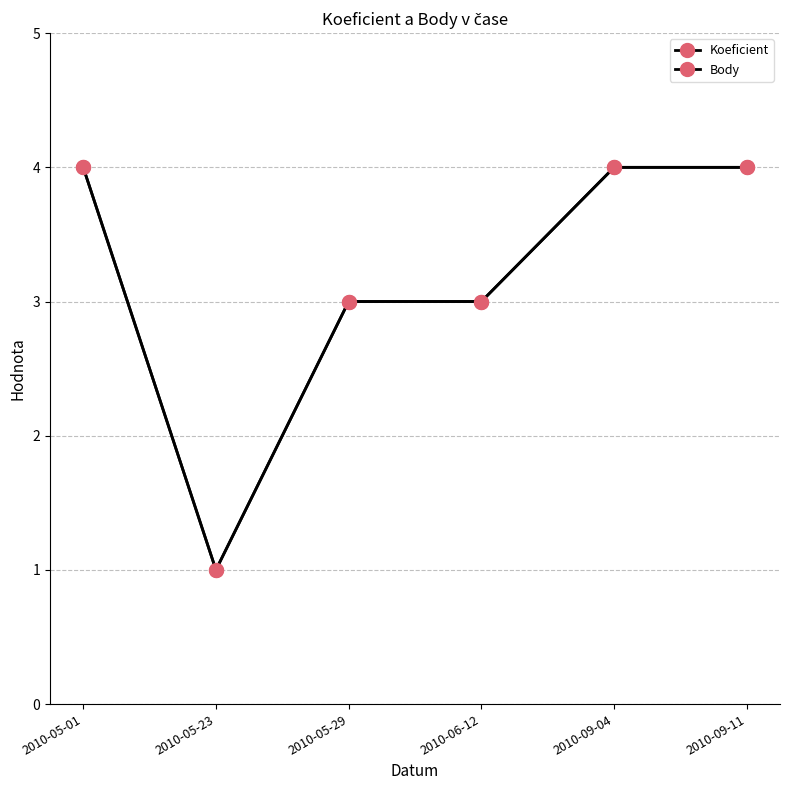

Does the chart have visible grid lines?

Yes